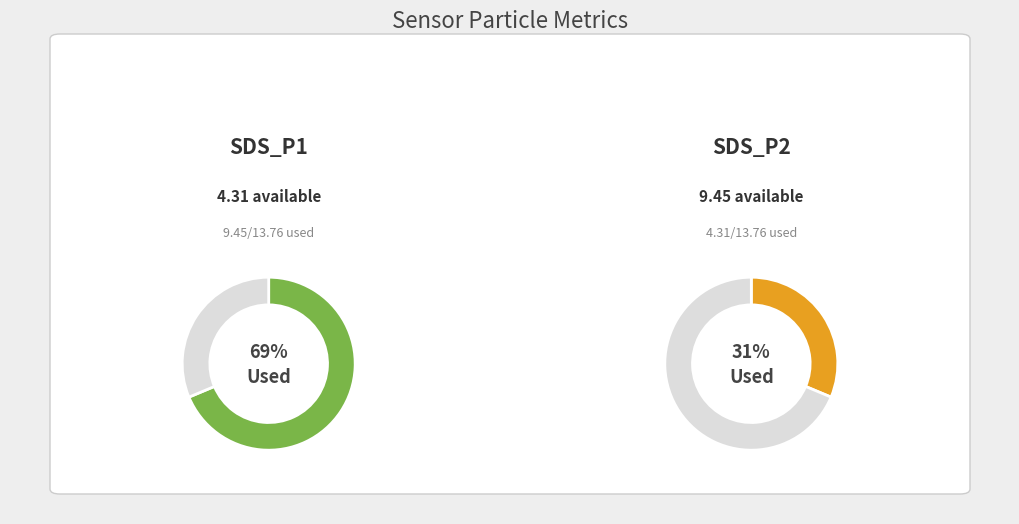

Which has a higher value, 4 or 31?

31